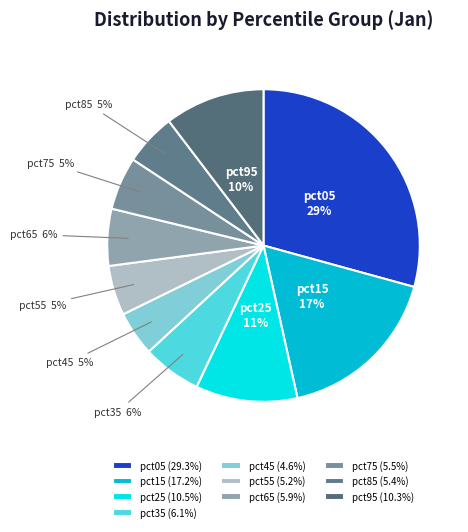

Which category has the biggest portion of the pie?

pct05